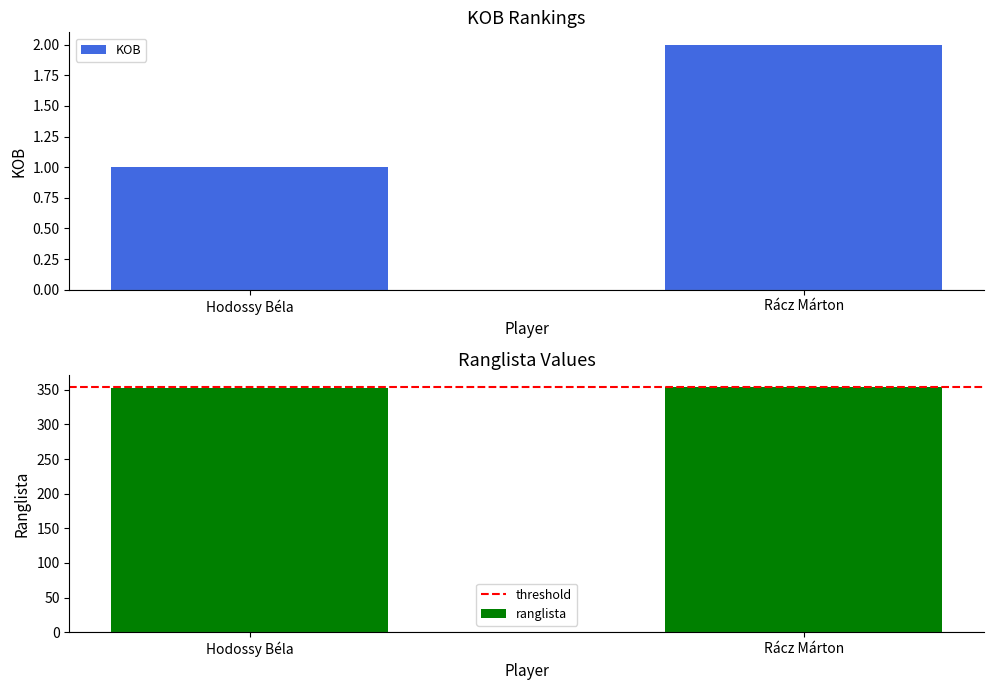

Which series has the largest range (max minus min)?

KOB